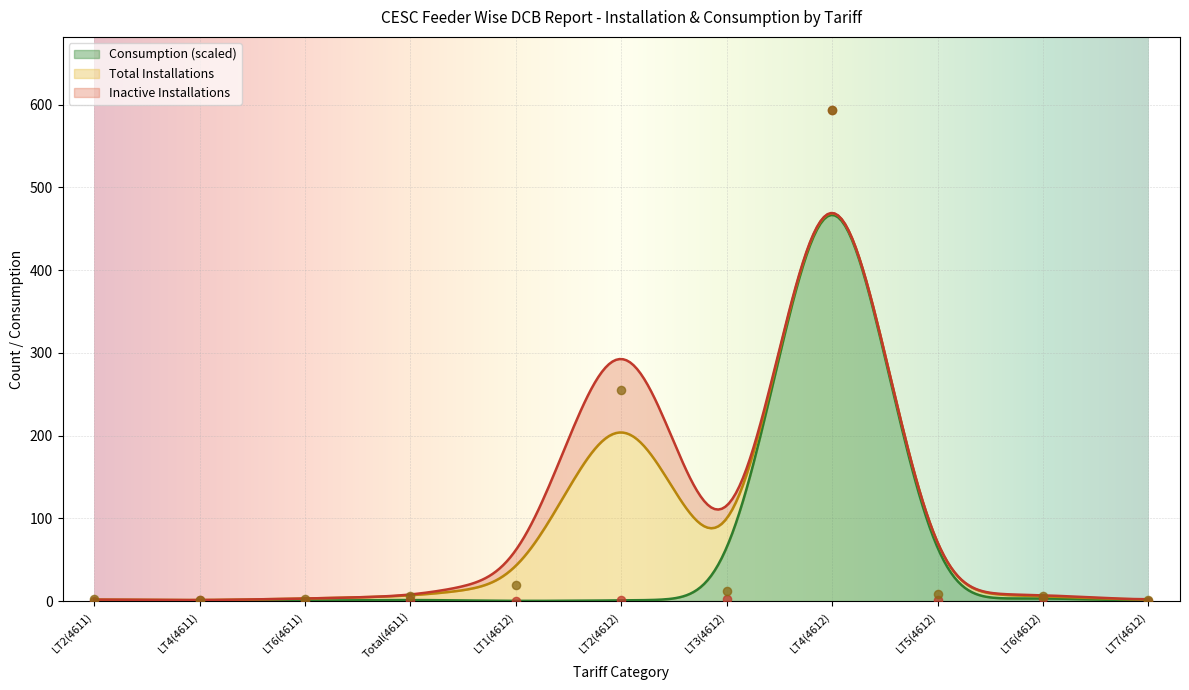

At which category is the sum across all series the highest?

LT4(4612)